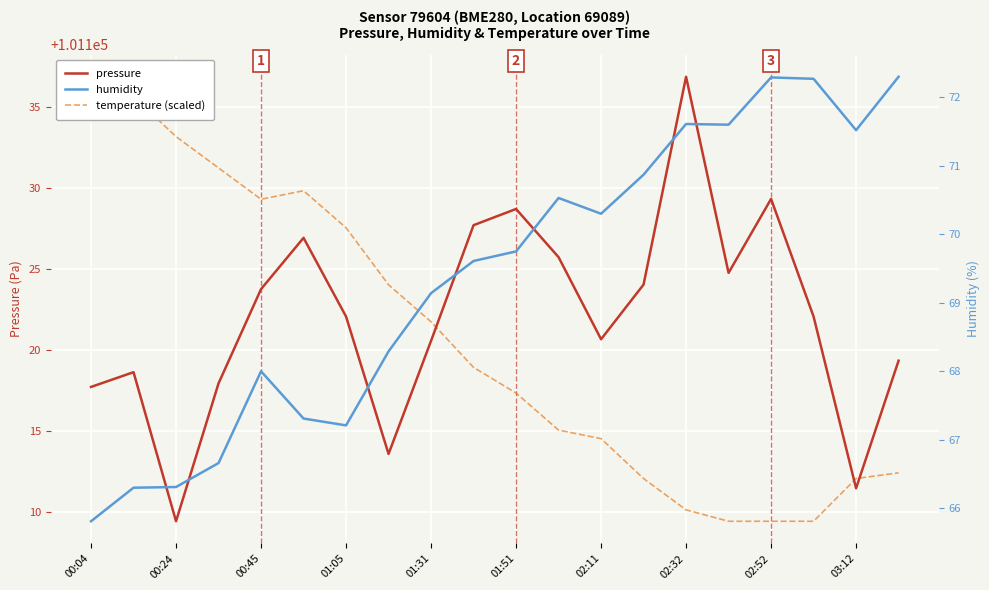

What is the value of the temperature (scaled) point at the 13th from the left?

101114.5